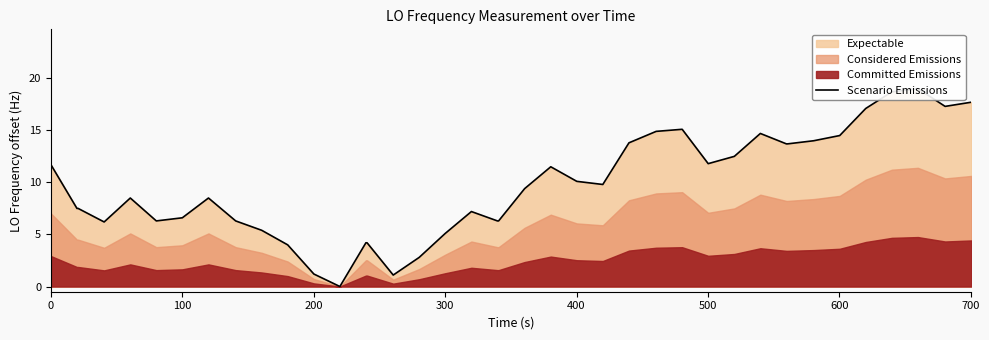

What is the sum of all values?

386.2